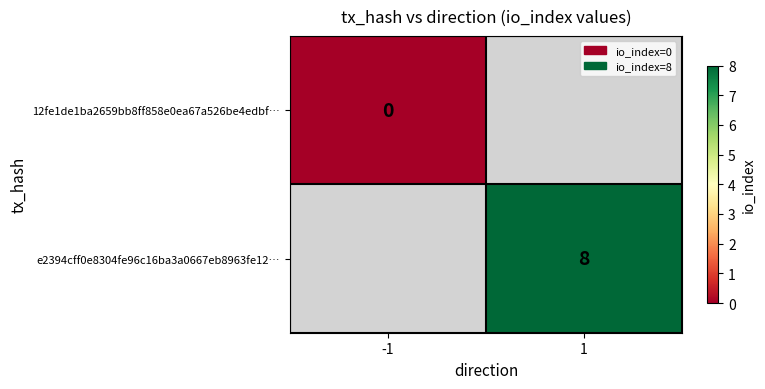

The e2394cff0e8304fe96c16ba3a0667eb8963fe12… series shows 8 at 1. True or false?

True